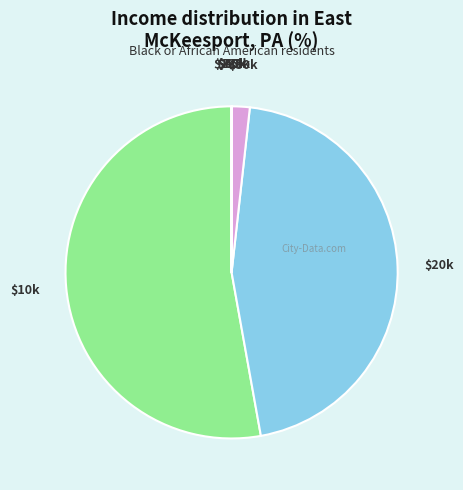

What is the largest slice in the pie chart?

$10k